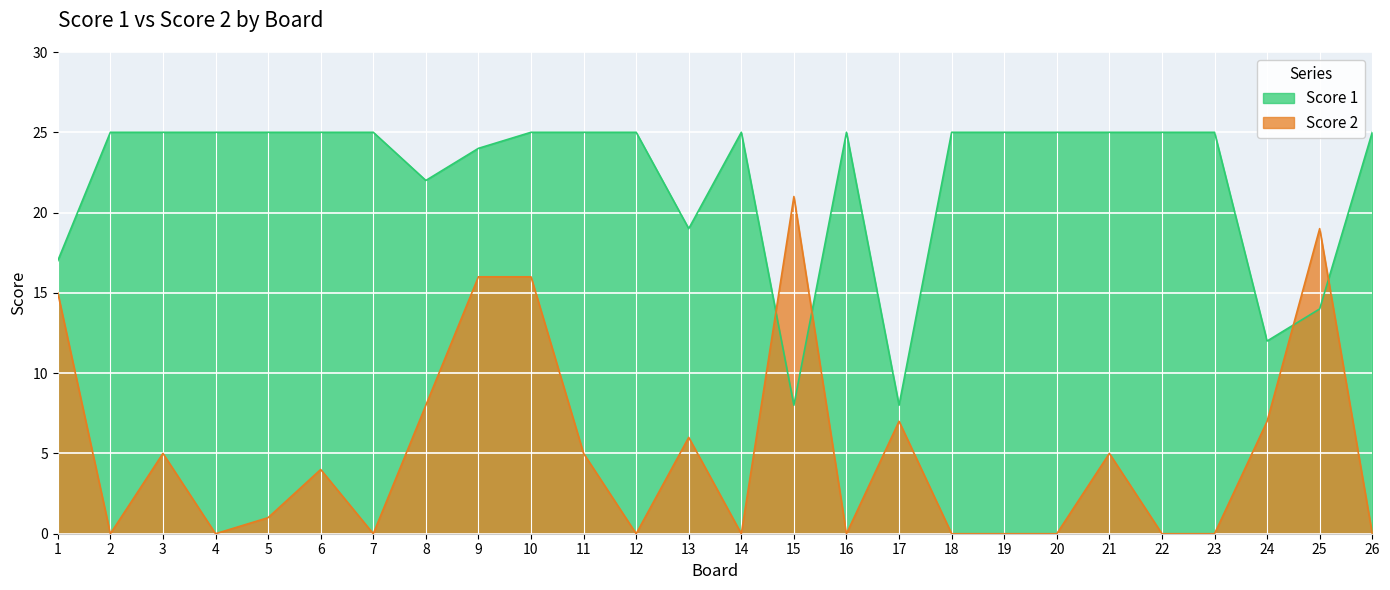

What is the sum of all Score 1 values?

574